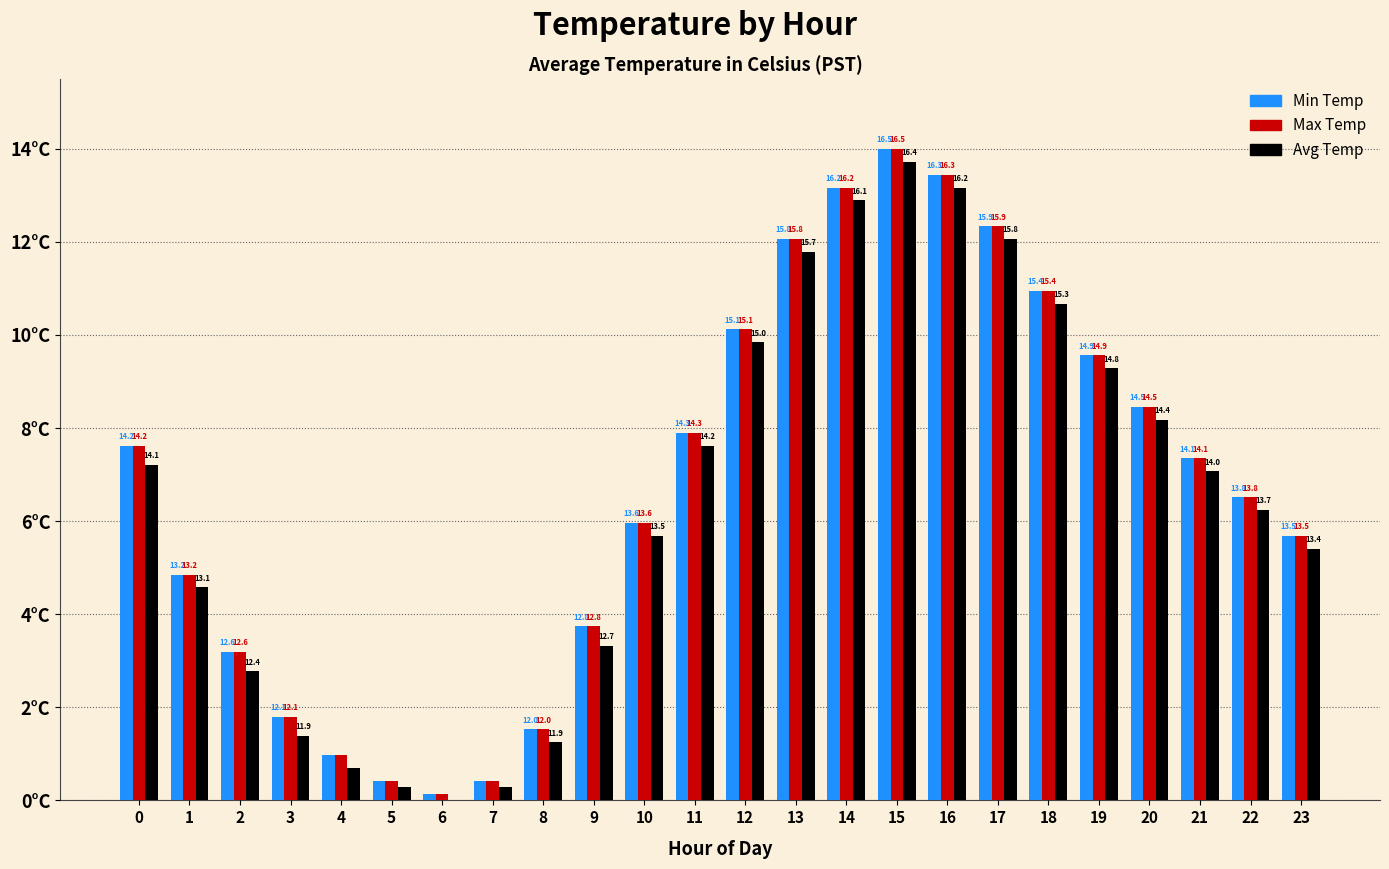

At which category does the chart reach its minimum across all series?

6